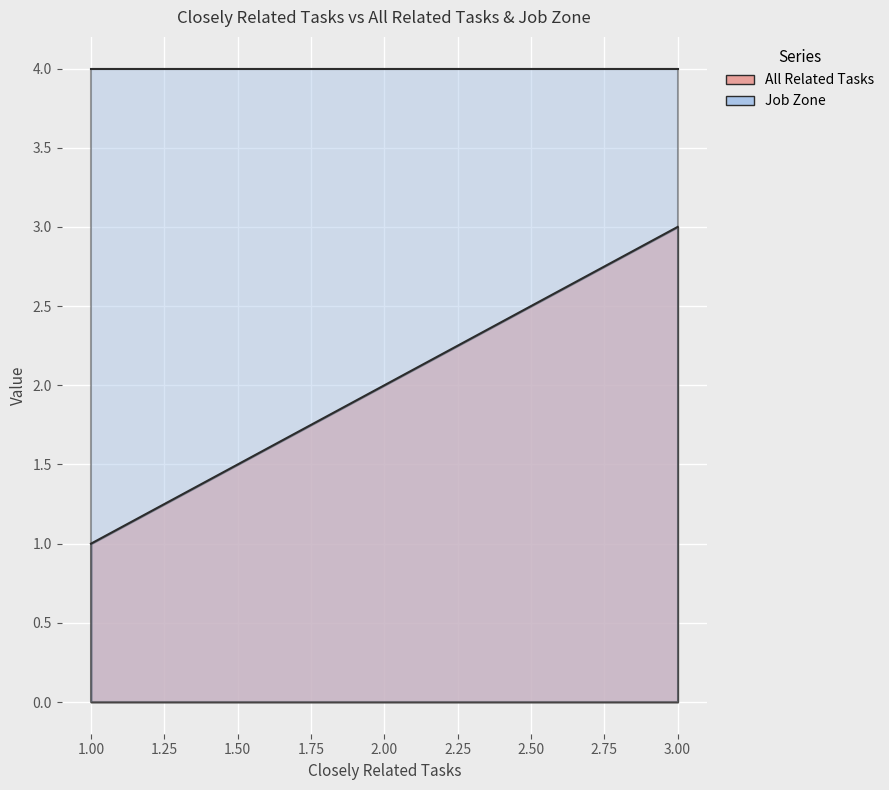

List the series in order of their peak value, highest first.

Job Zone, All Related Tasks